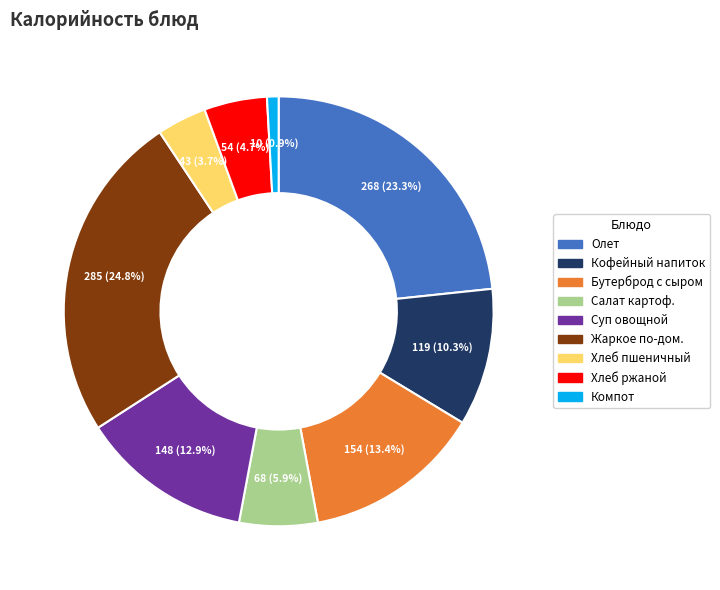

To the nearest percent, what is the average slice percentage?

11%